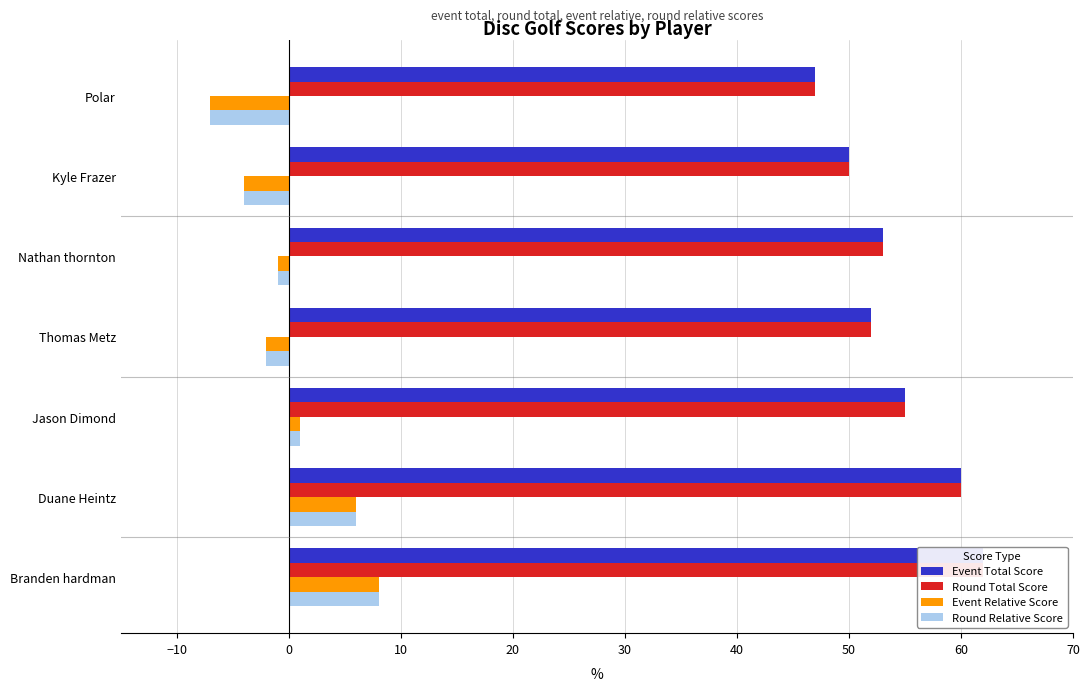

What are all the series names shown in the legend?

Event Total Score, Round Total Score, Event Relative Score, Round Relative Score